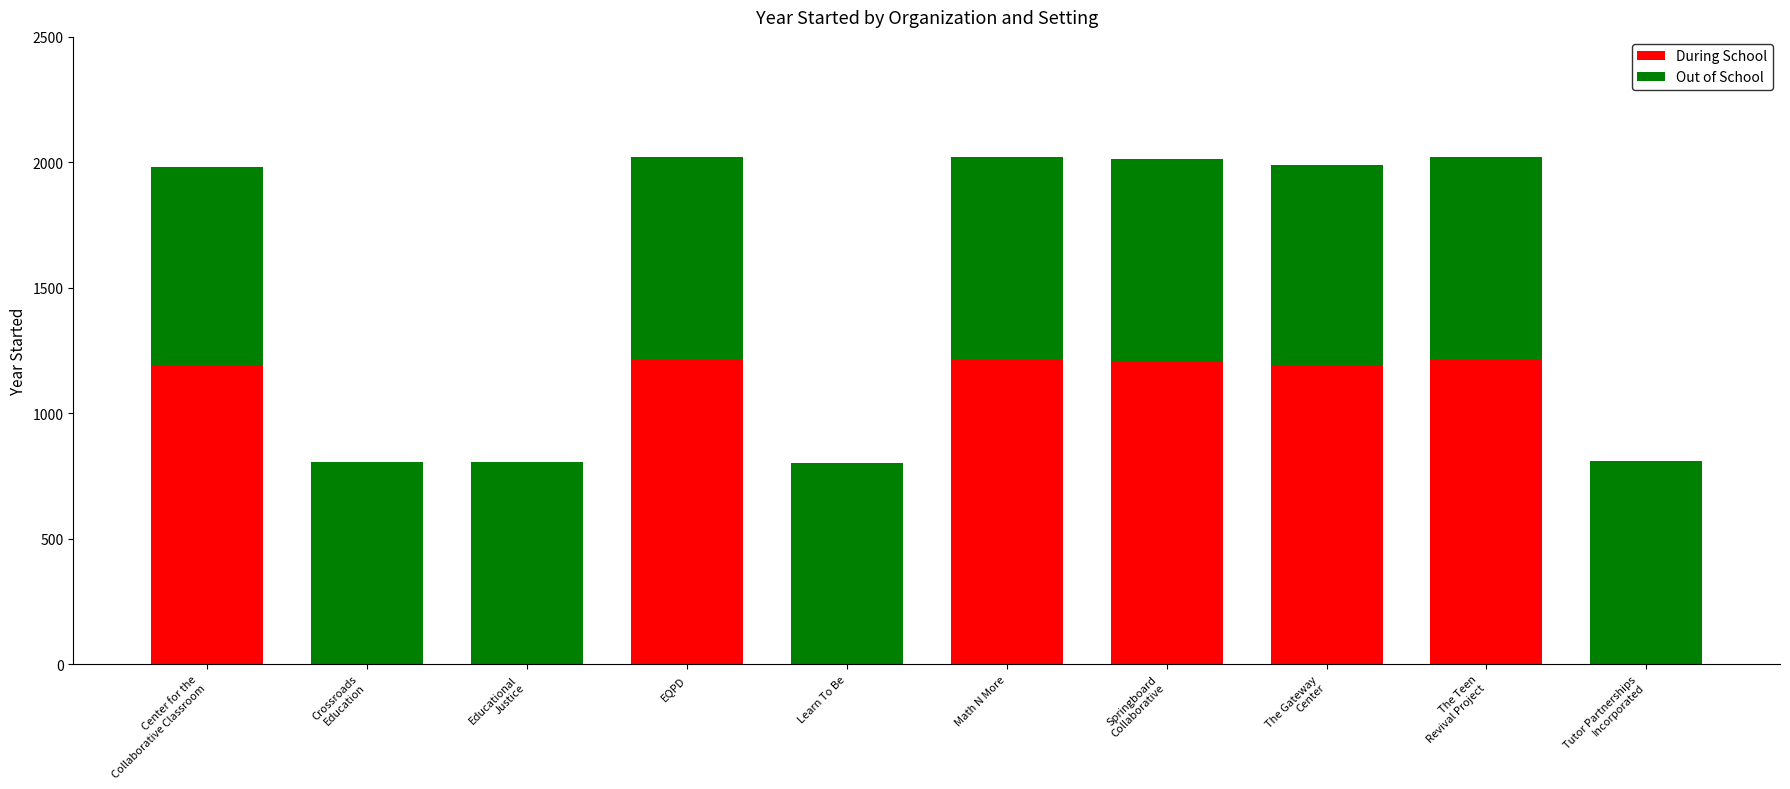

What is the sum of all During School values?

7227.0